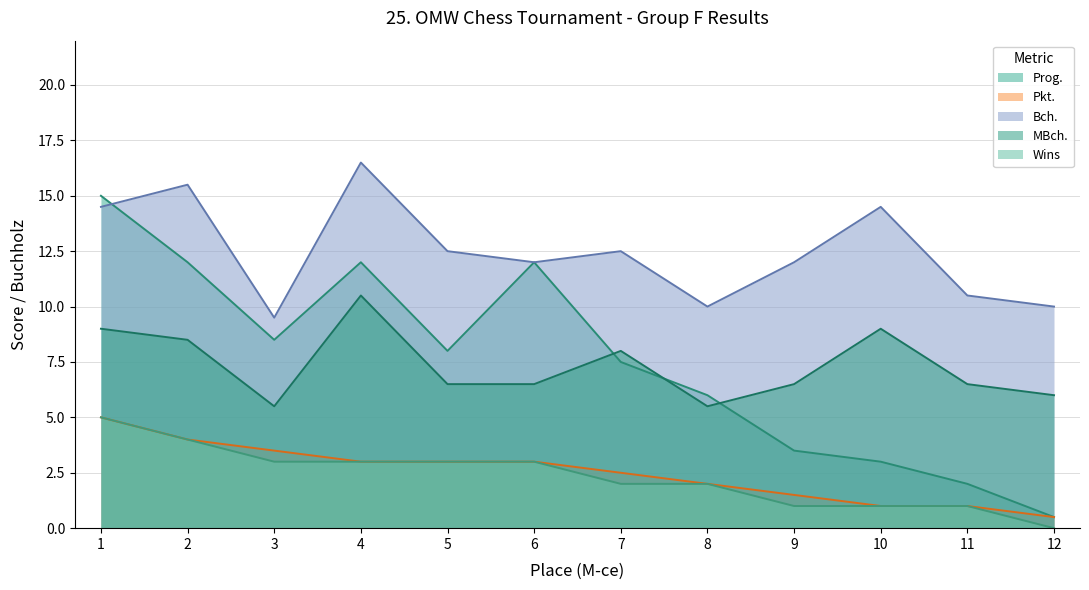

At which label does Bch. first exceed 12?

1